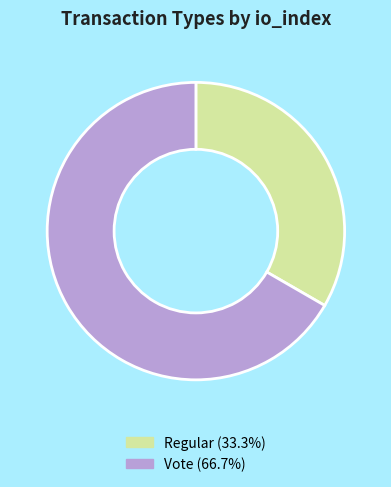

Is there any slice that represents more than half of the pie?

Yes